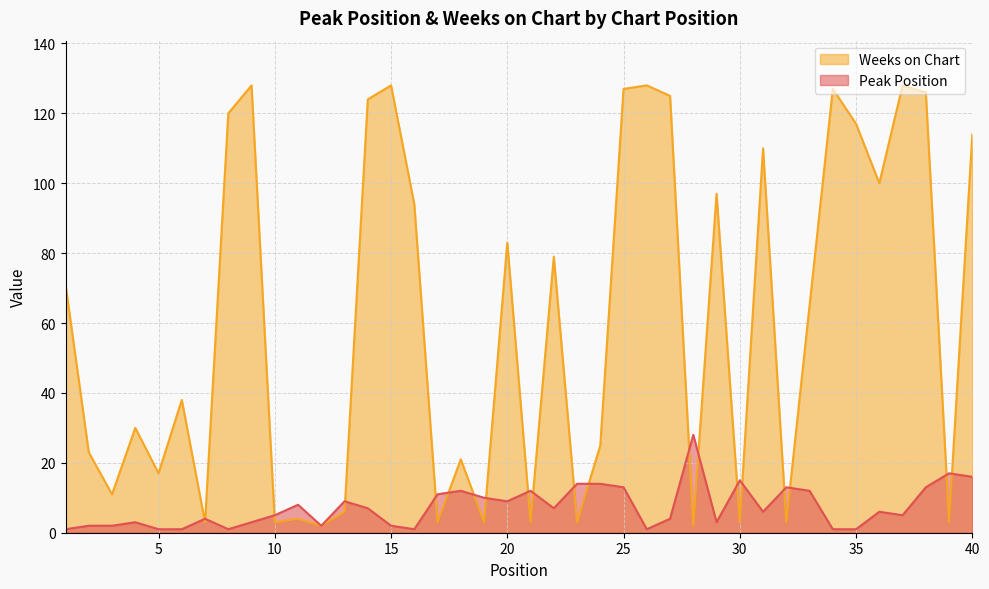

In Peak Position, how many points are lower than both neighbors (excluding endpoints)?

9